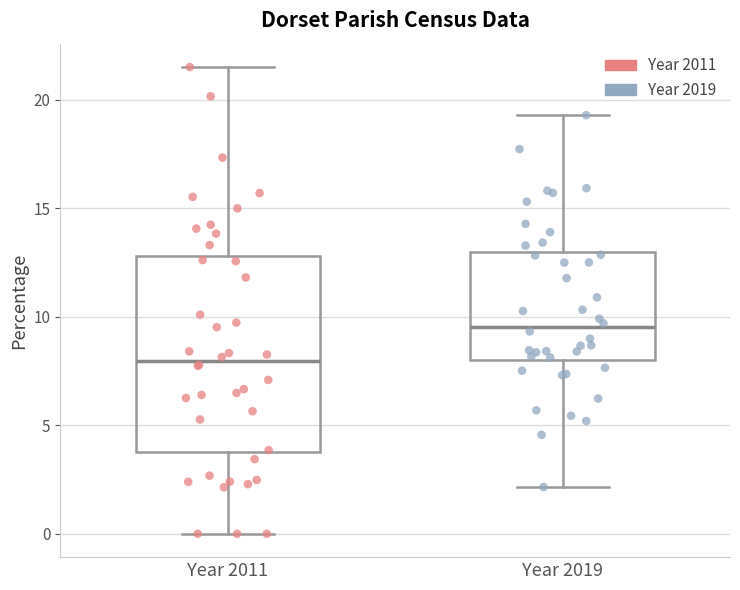

Reading left to right, read every box against the y-axis: the position of its median line, the range the box covers, and the ends of its whiskers. The values are not printed on the chart, so give them approximately, as read against the axis.

Year 2011: median 8.0, box 4.0 to 13.0, whiskers 0.0 to 21.5
Year 2019: median 9.5, box 8.0 to 13.0, whiskers 2.0 to 19.5